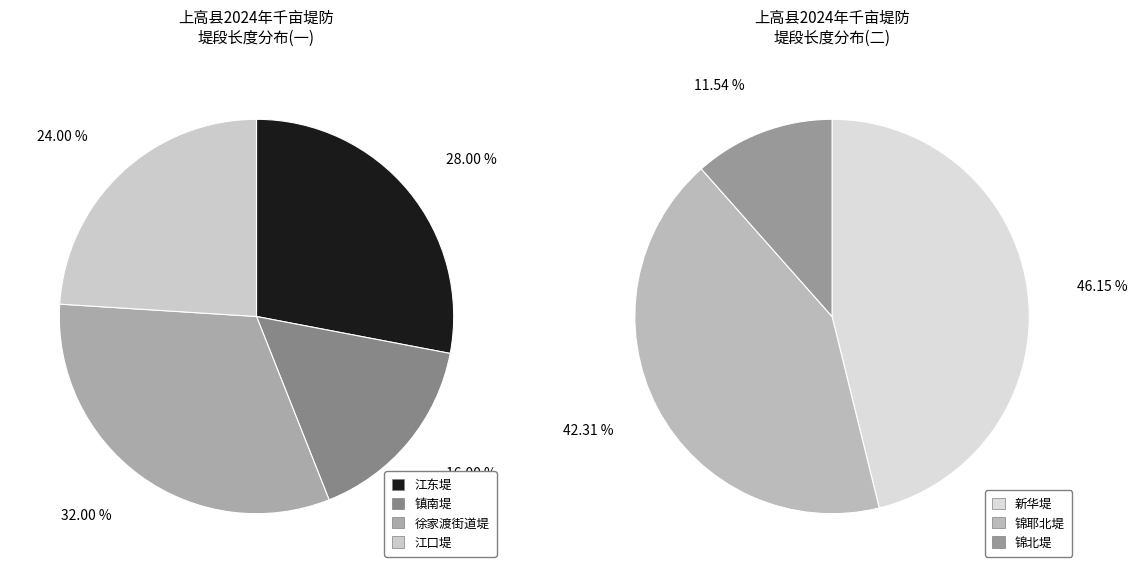

Count the number of slices in the pie.

7